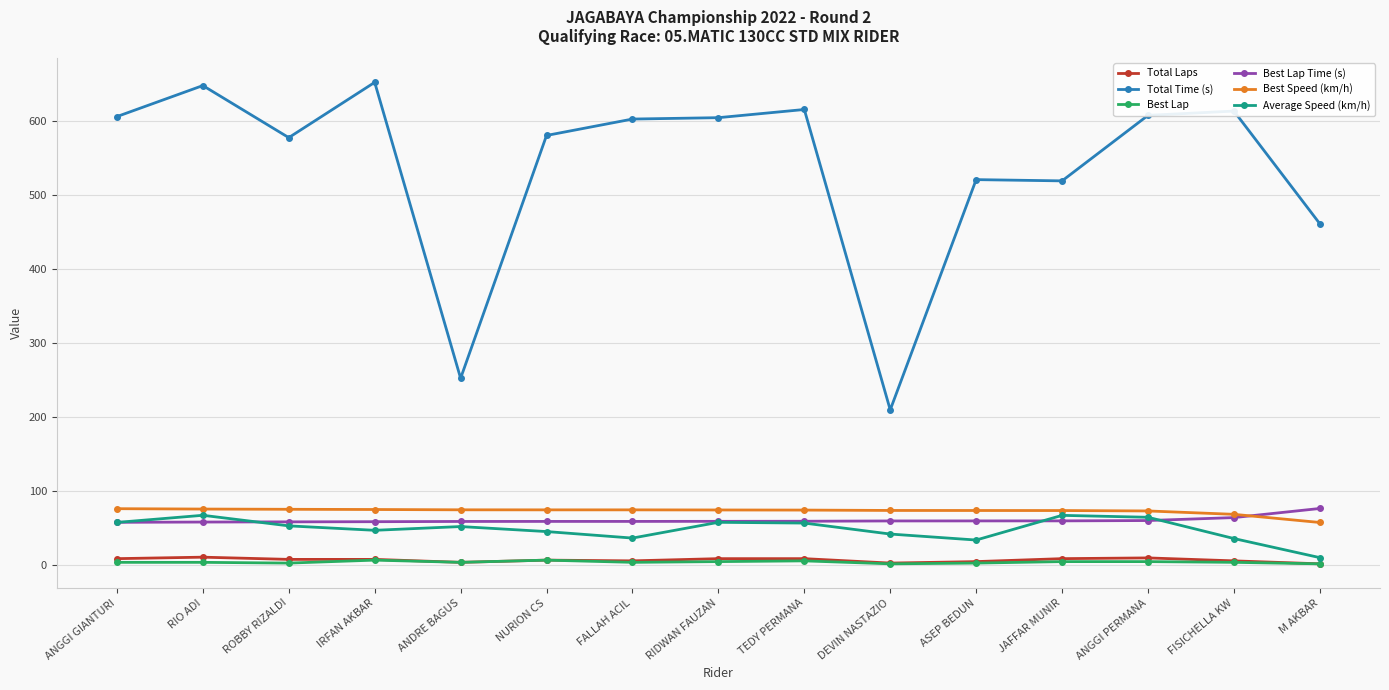

At which category does Total Time (s) reach its first local peak?

RIO ADI